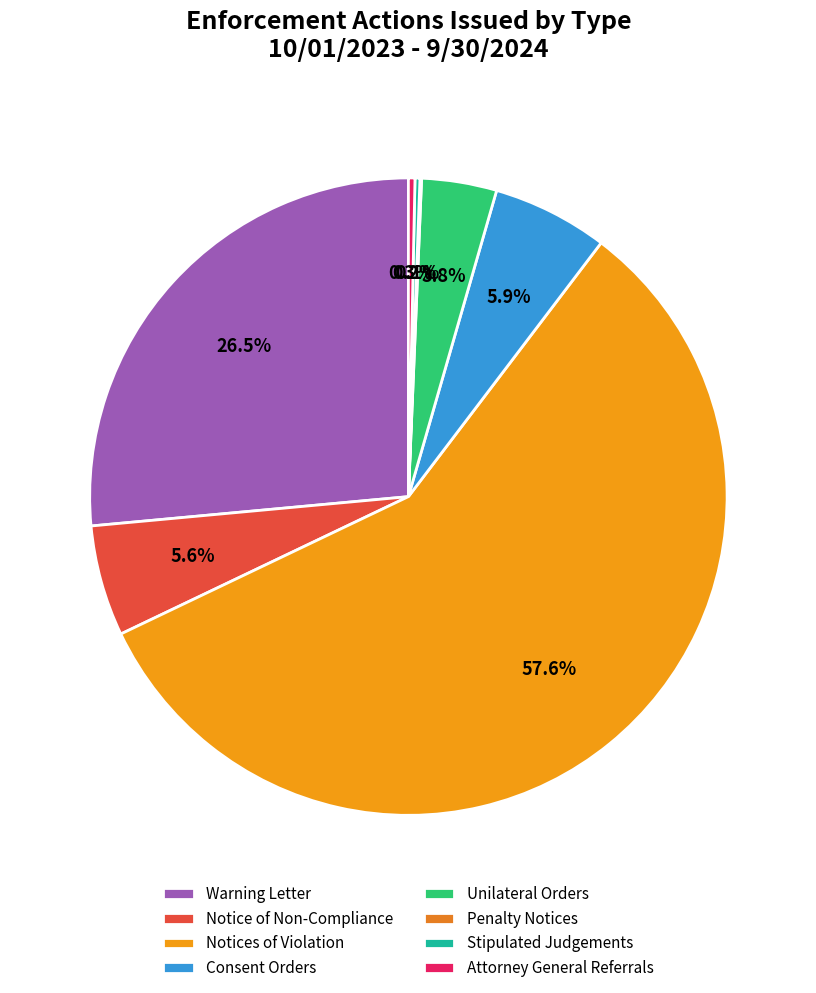

To the nearest percent, what is the average slice percentage?

12%